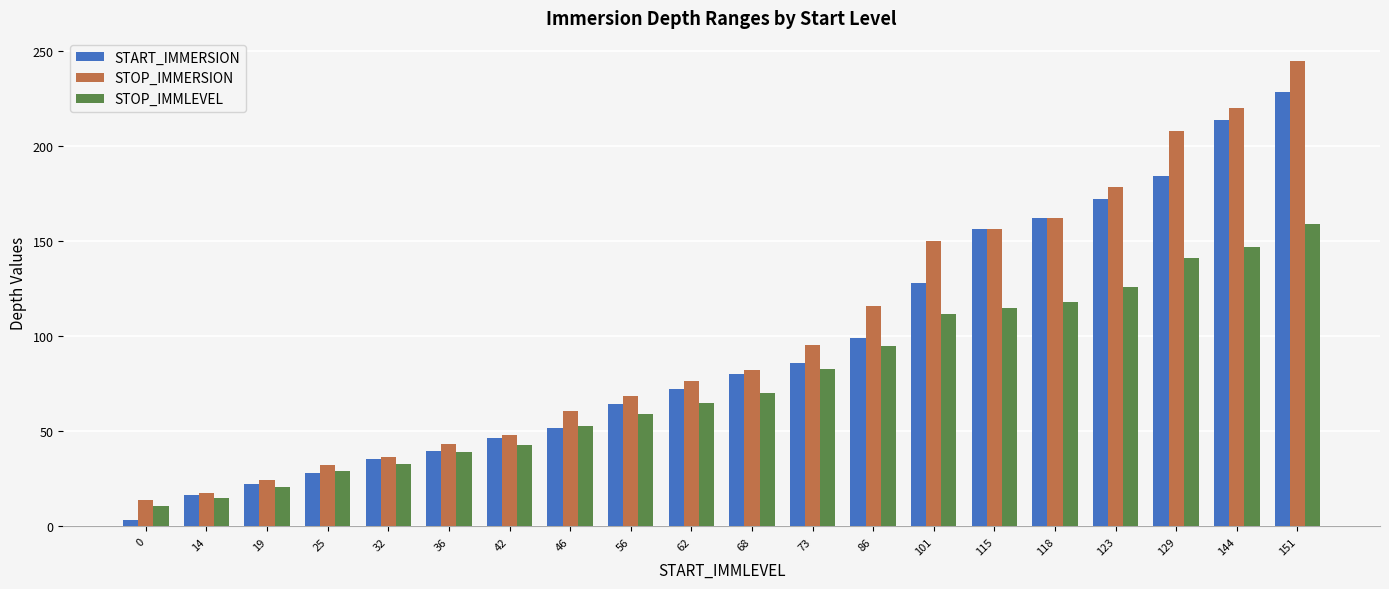

What value does the STOP_IMMERSION series have at 19?

24.2